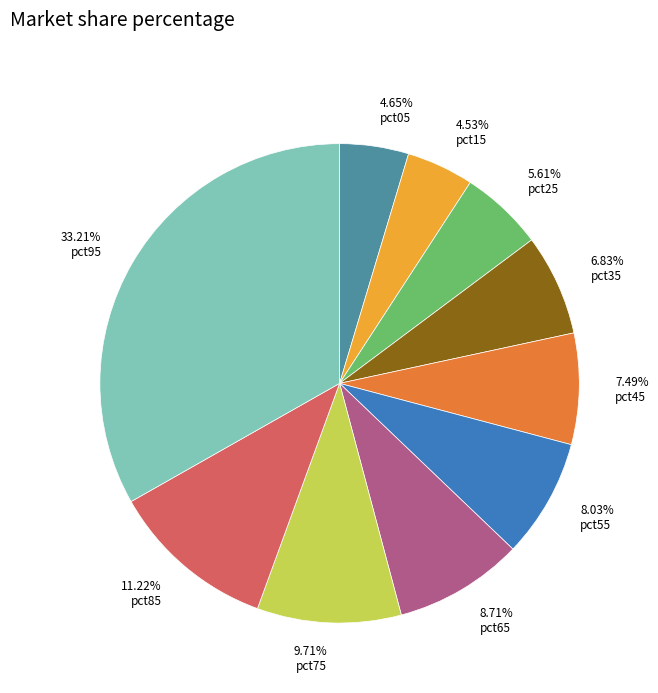

Does any single category account for the majority?

No